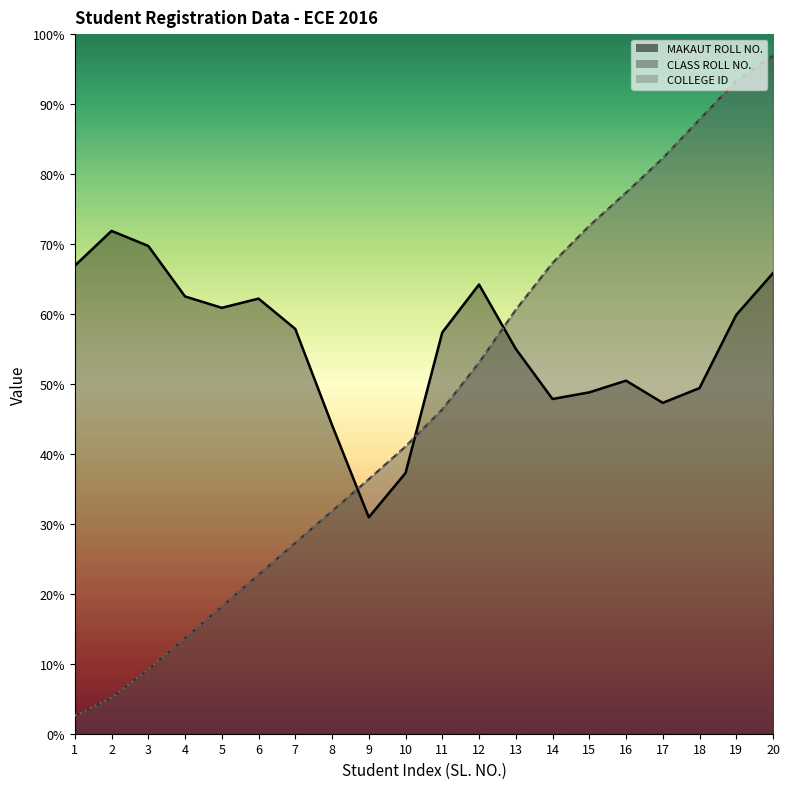

True or false: COLLEGE ID and CLASS ROLL NO. cross at least once.

False